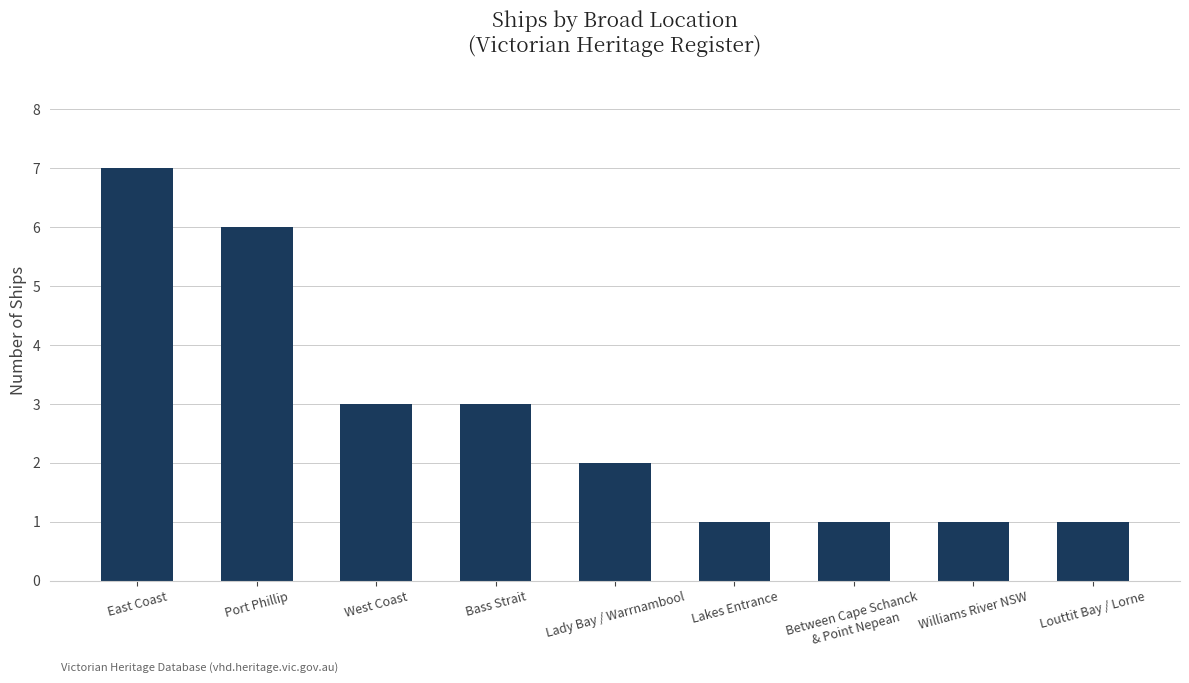

Is it true that the value at Louttit Bay / Lorne is 0?

False